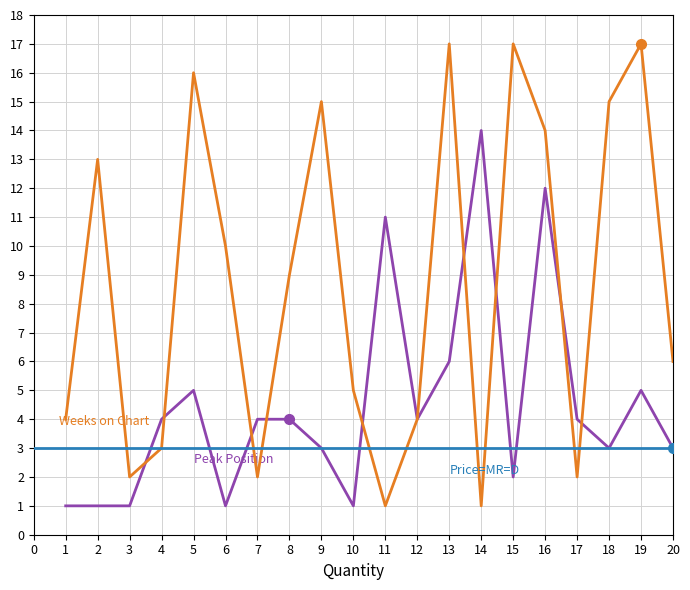

The Peak Position series shows 11 at 11. True or false?

True